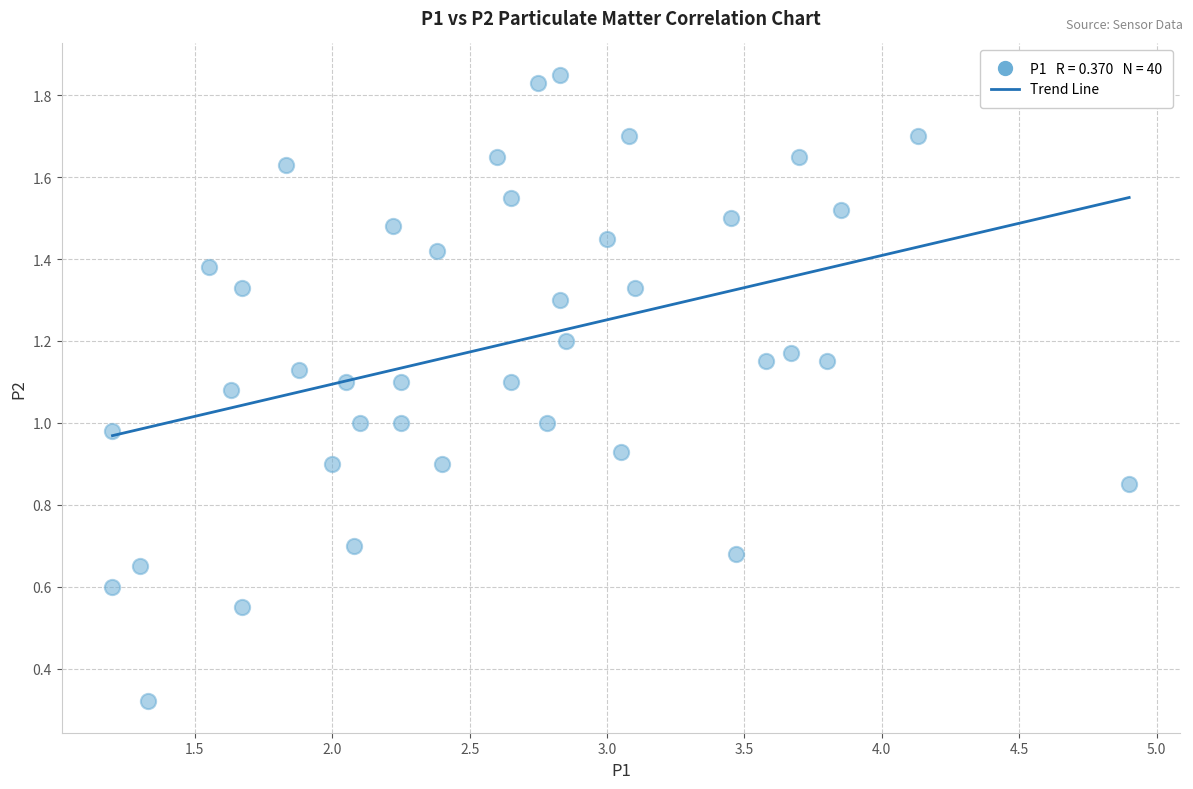

What is the range of X values (max minus min)?

3.7